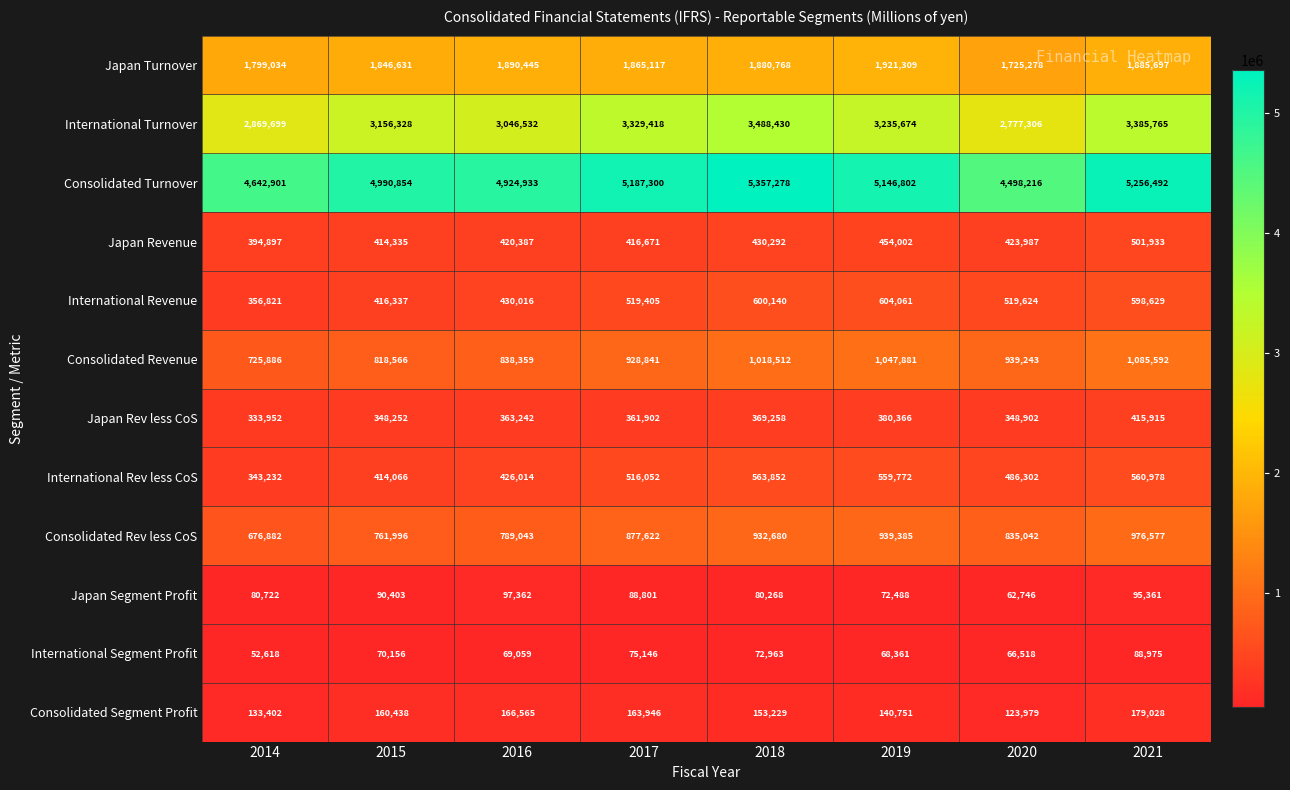

How many series are shown in this chart?

12